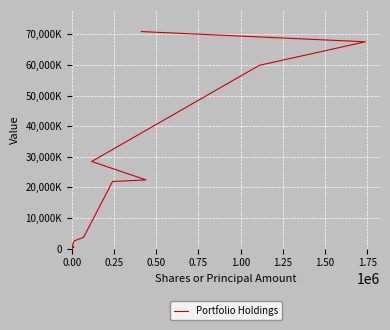

How many points are higher than both their immediate neighbors (excluding endpoints)?

1